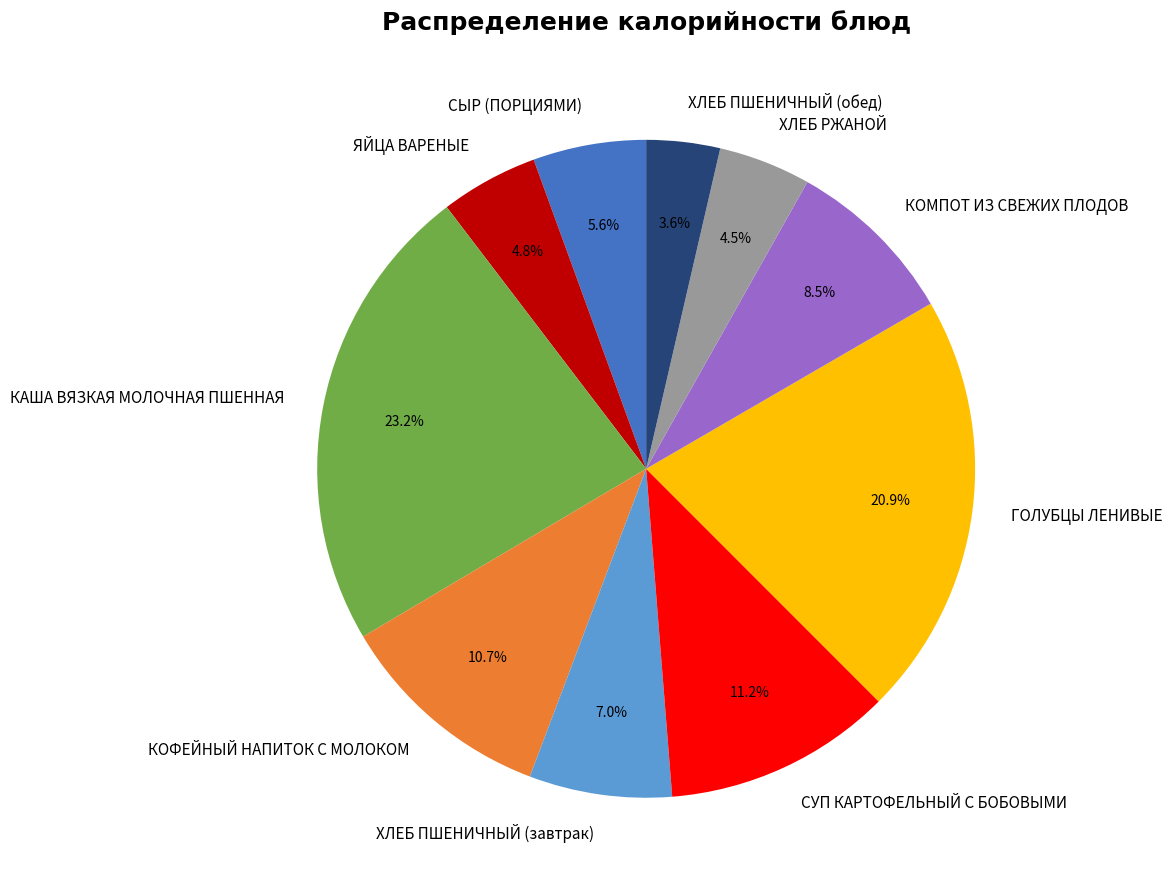

Is it true that КОМПОТ ИЗ СВЕЖИХ ПЛОДОВ is 1% of the pie?

False